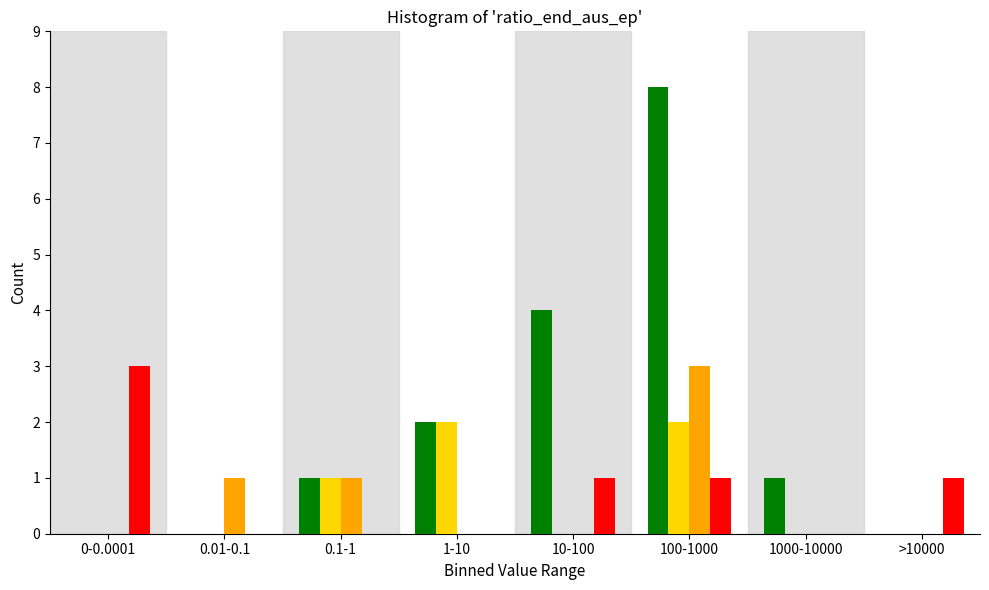

What is the greatest value displayed?

8